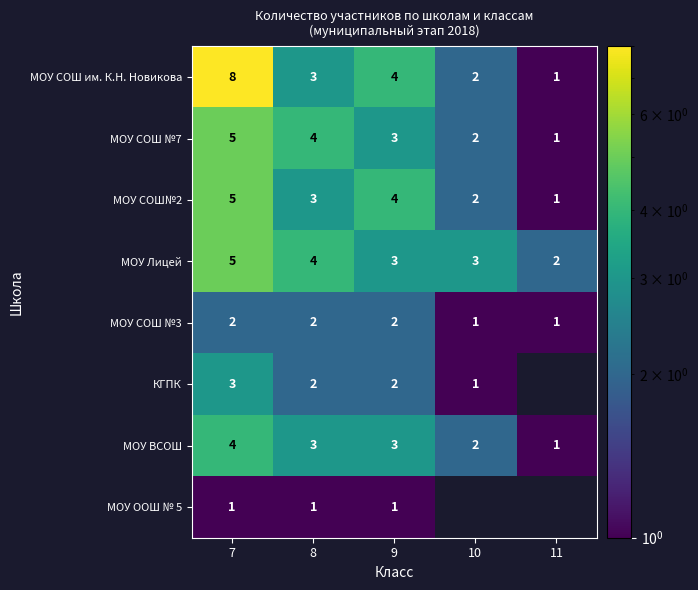

What is the difference between the highest and lowest values at 9?

3